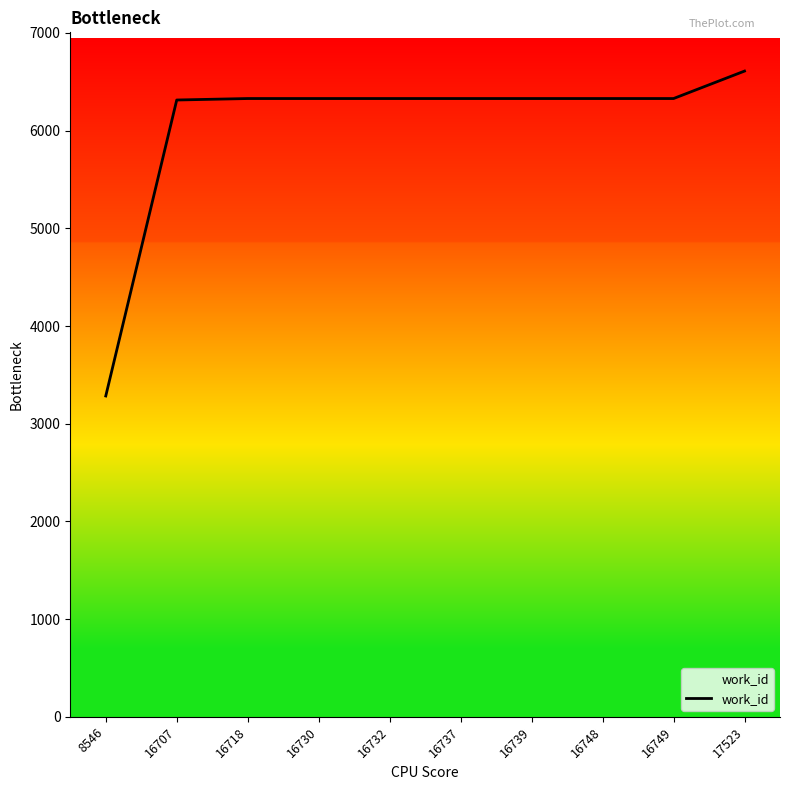

True or false: the data shows 6328 at 16718.

True